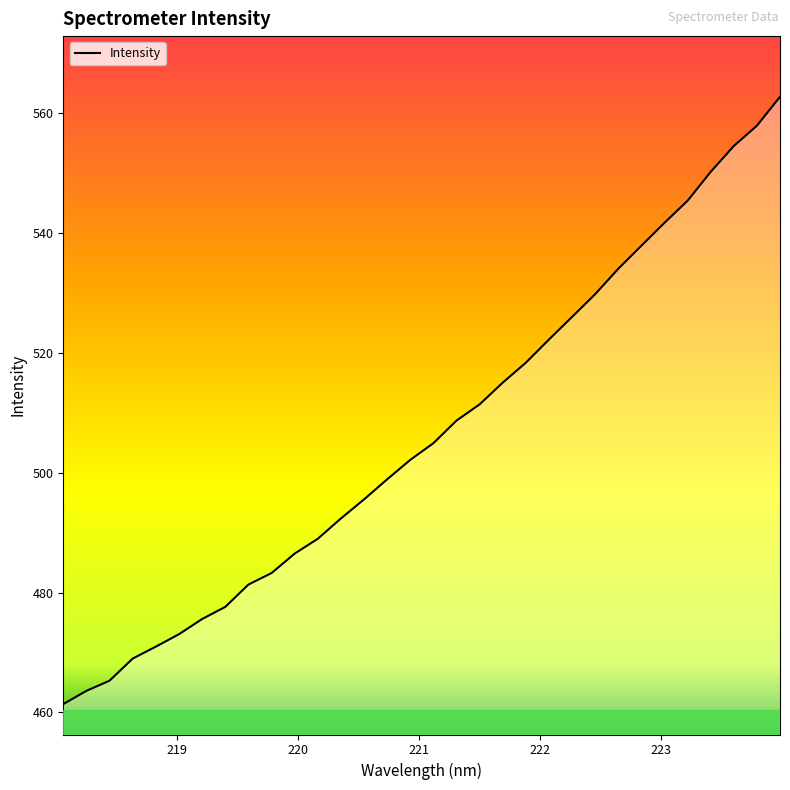

What is the smallest value displayed?

461.4